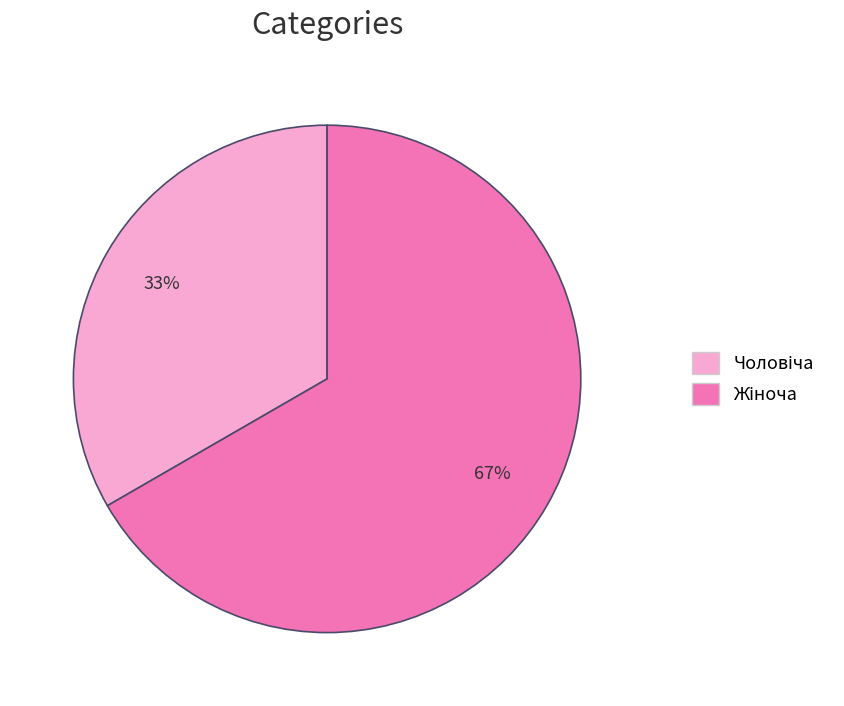

To the nearest percent, what is the average slice percentage?

50%